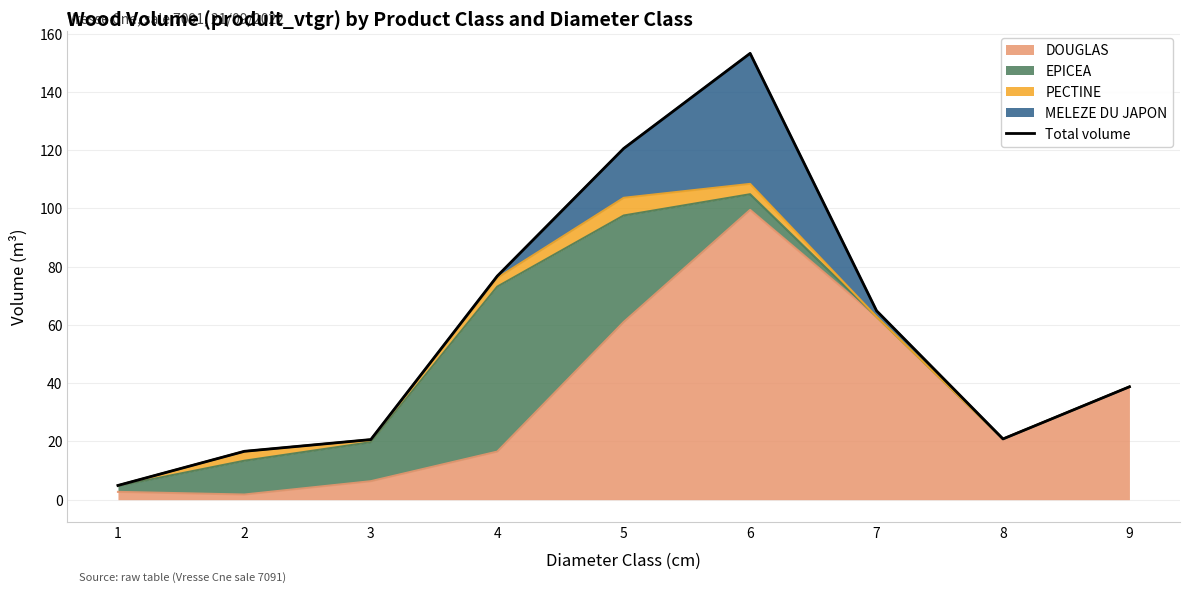

Which label corresponds to the largest value in the chart?

6